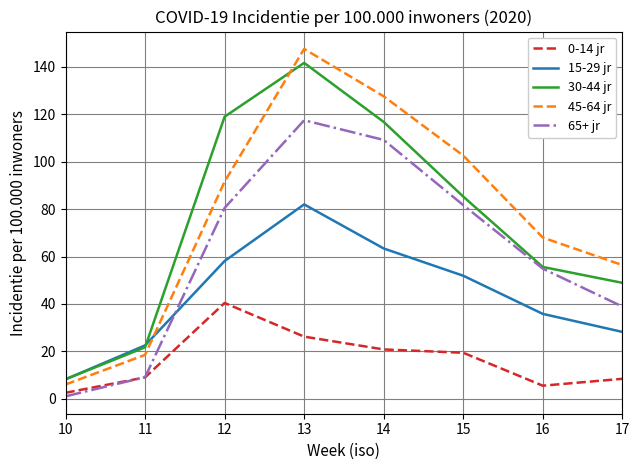

Rank the series by their maximum value, from lowest to highest.

0-14 jr, 15-29 jr, 65+ jr, 30-44 jr, 45-64 jr